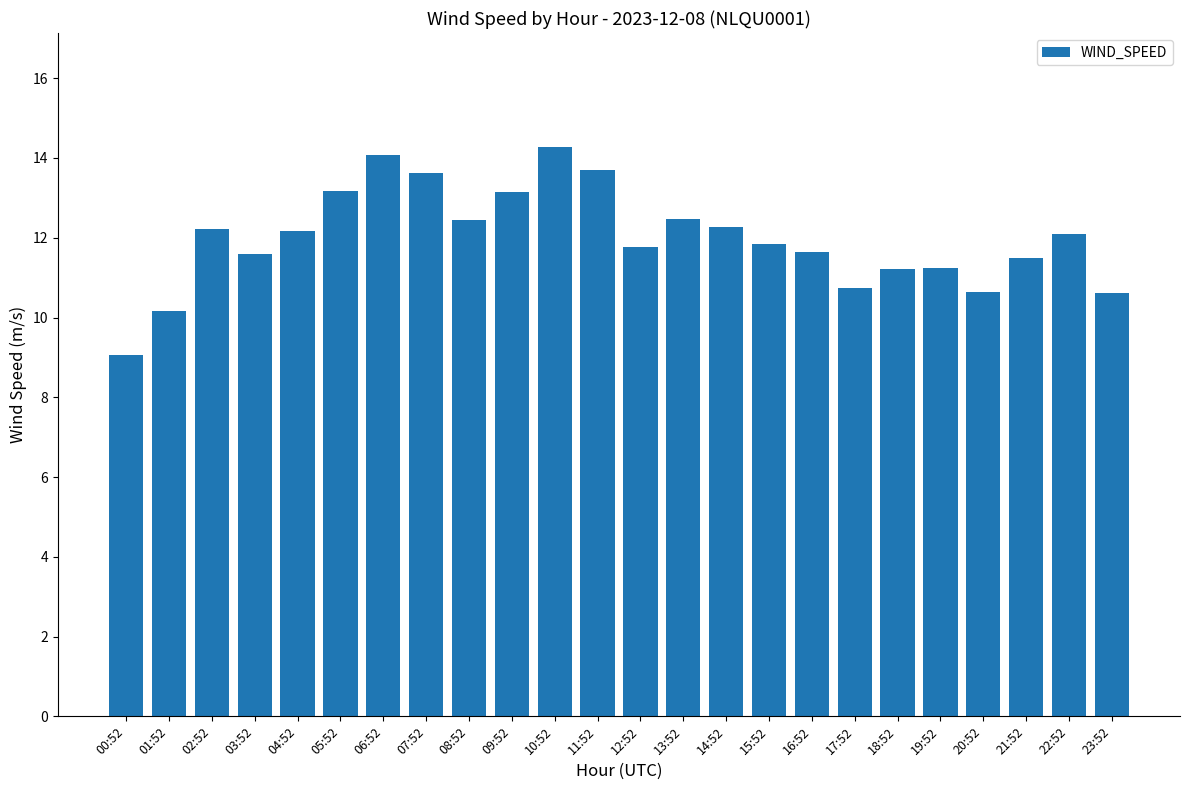

What is the approximate value at 05:52?

13.2